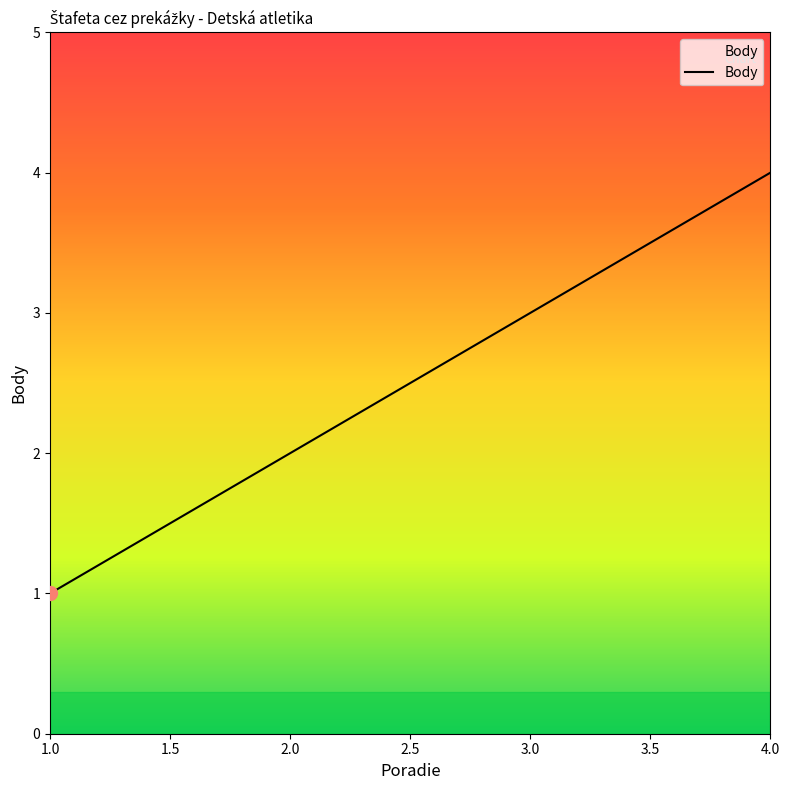

True or false: the data has more than 2 interior local peaks.

False